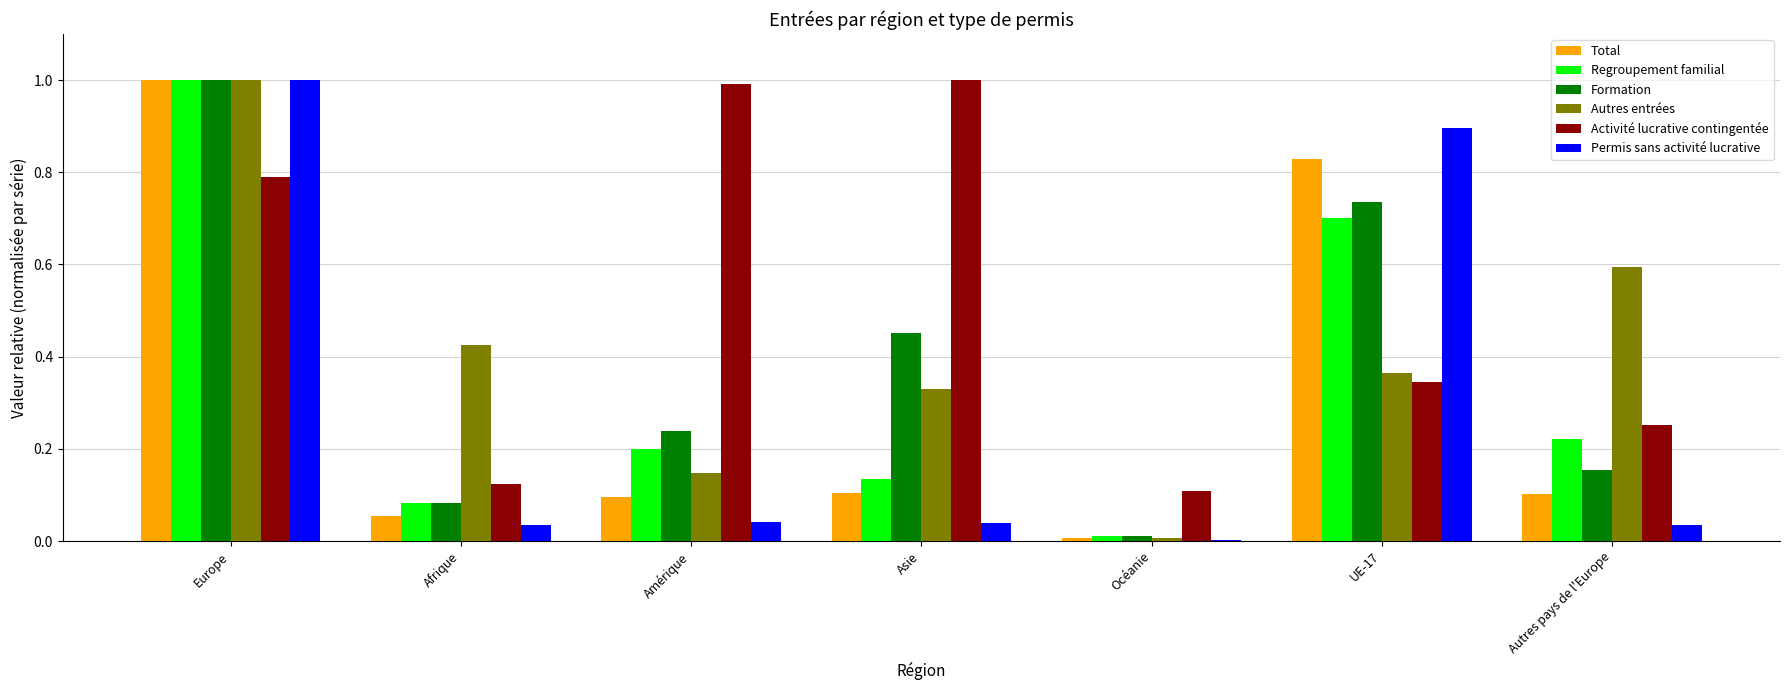

The Total series shows 0.8 at UE-17. True or false?

True